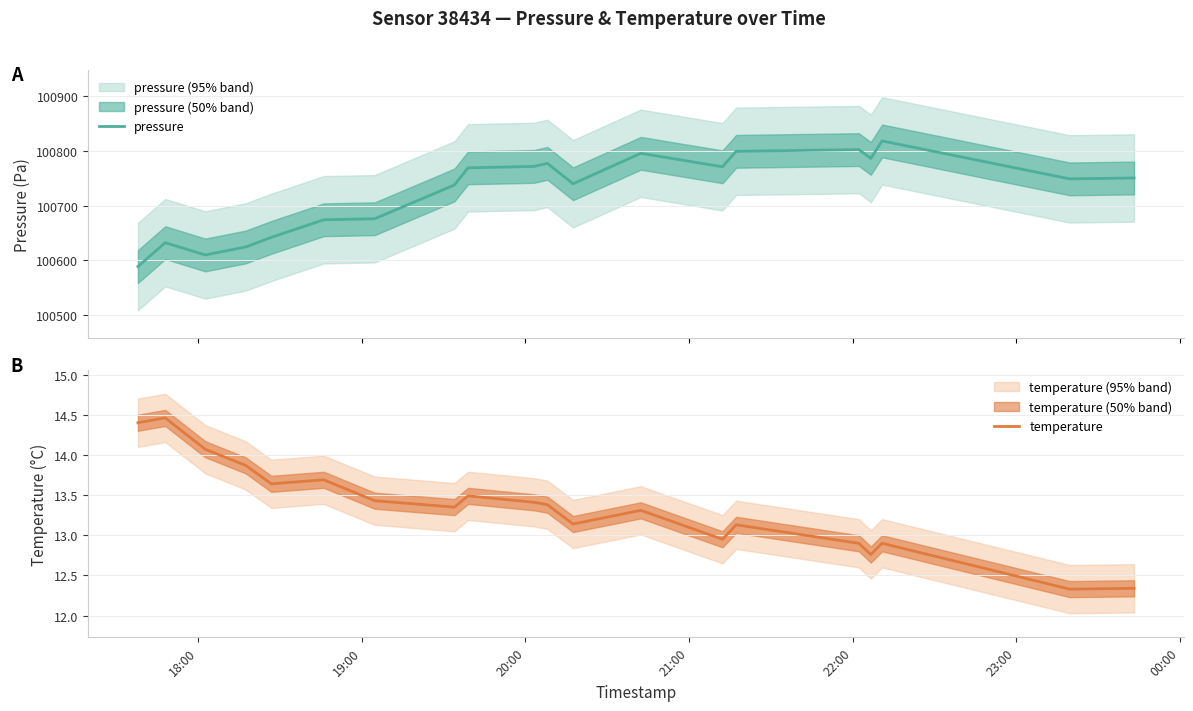

What is the difference between the maximum and minimum values in the temperature series?

2.1